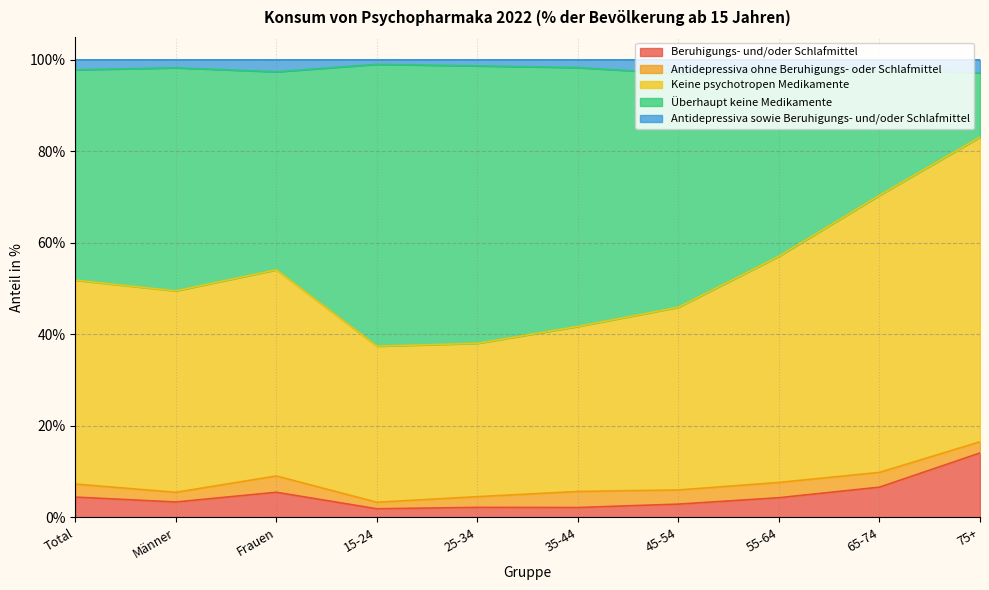

Which has a higher value, 25-34 or 15-24?

25-34